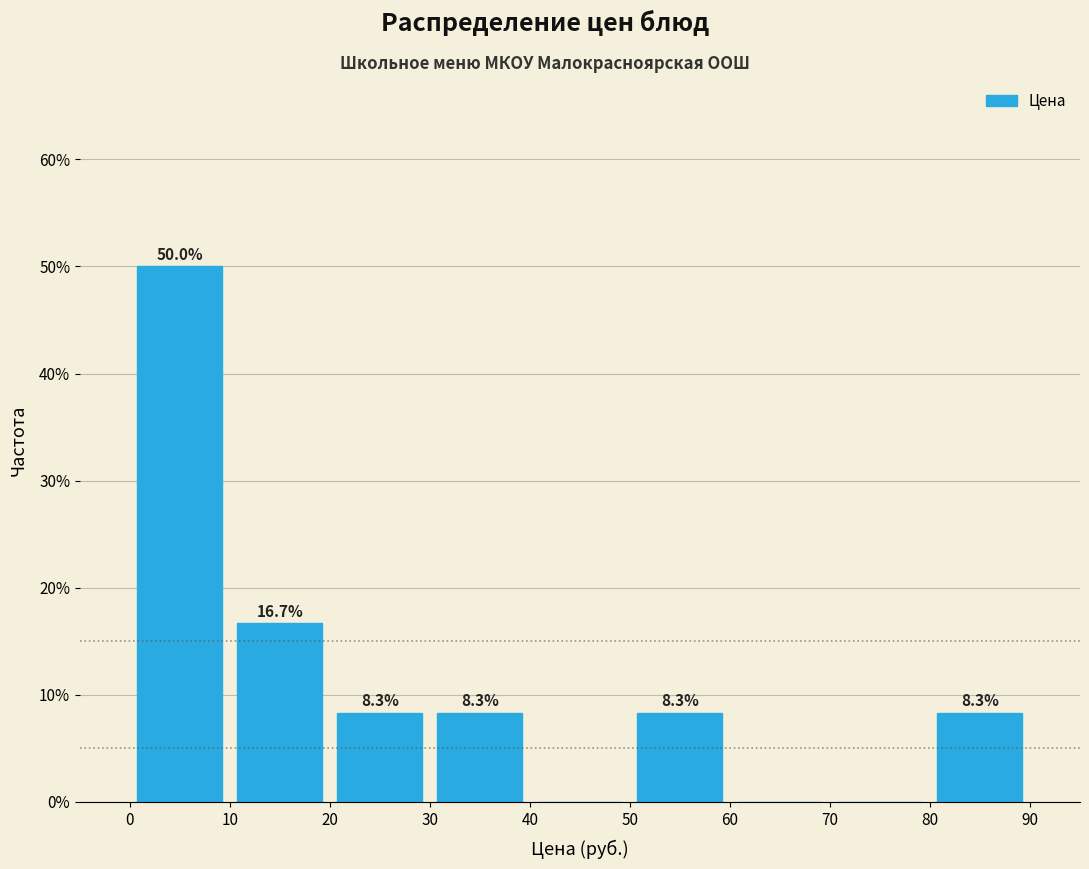

Which range on the x-axis has the tallest bar?

0 to 10